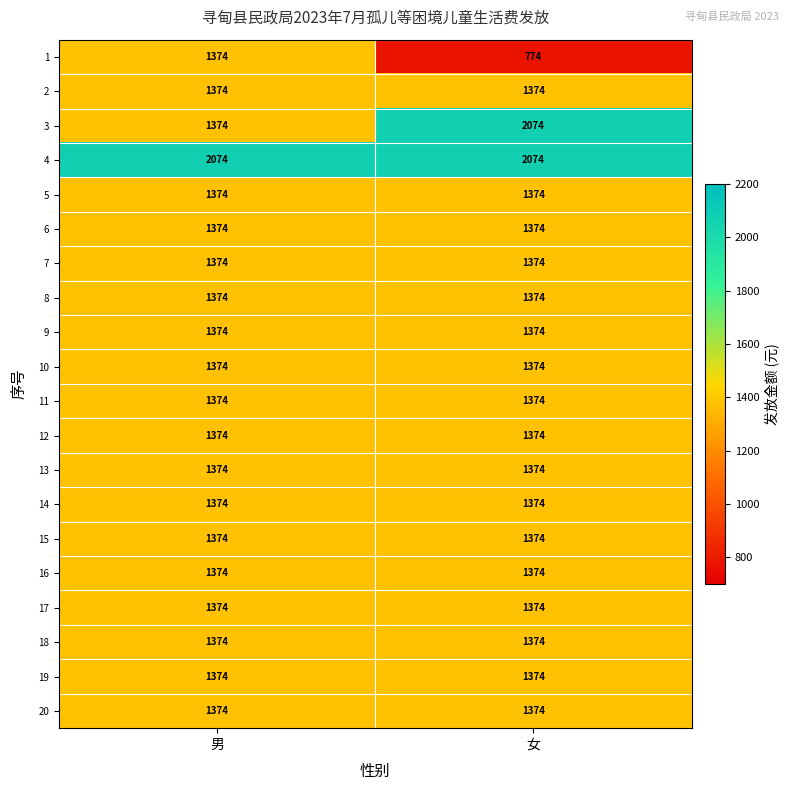

Which label corresponds to the smallest value in the chart?

女